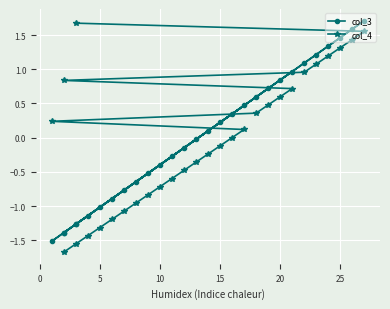

How many categories are shown in the chart?

29